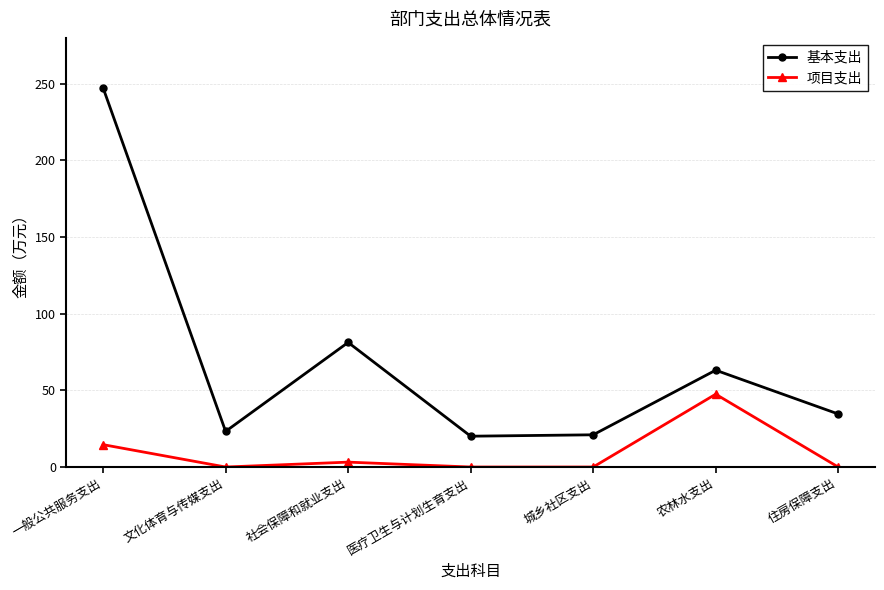

What is the highest value of the 基本支出 series?

247.4